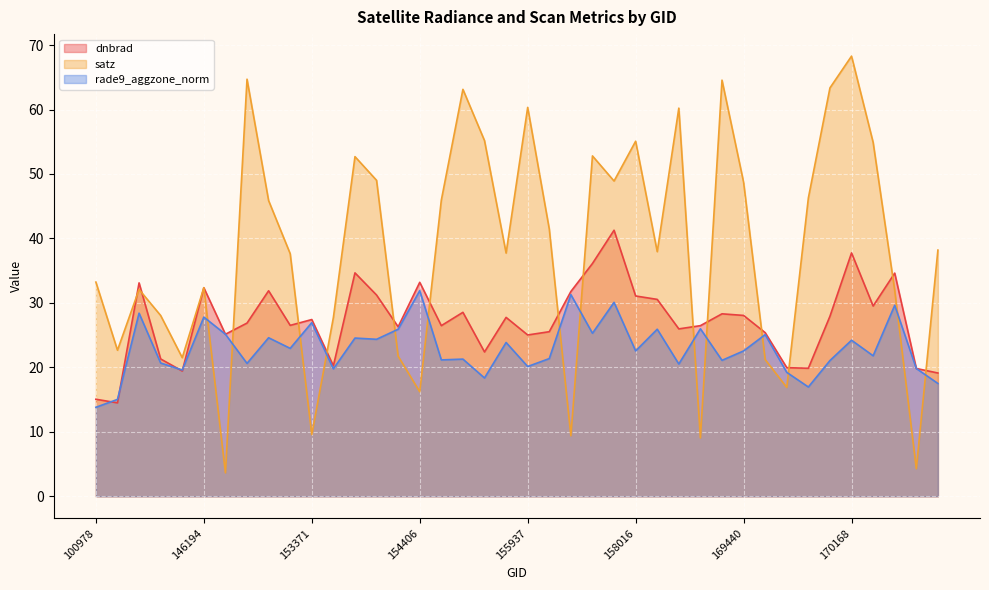

What is the value of the satz point at the 35th from the left?

63.4